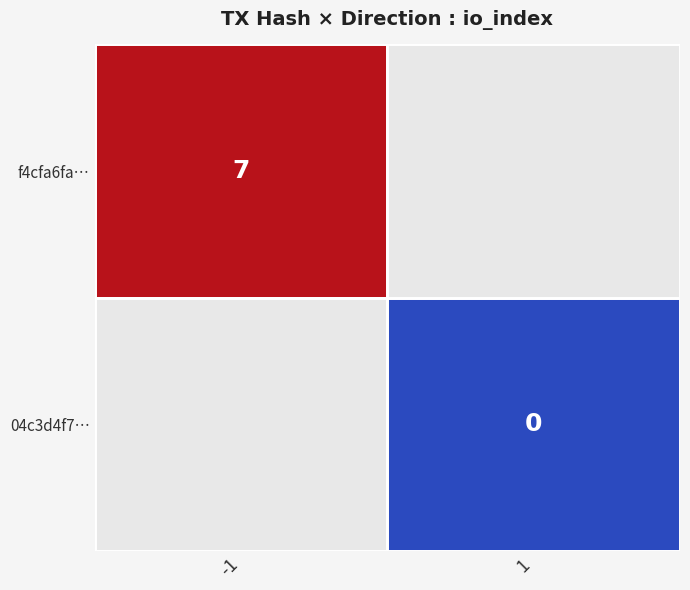

Which series has the widest spread of values?

f4cfa6fa3396d3ff424442f16a9839cc9f5129b